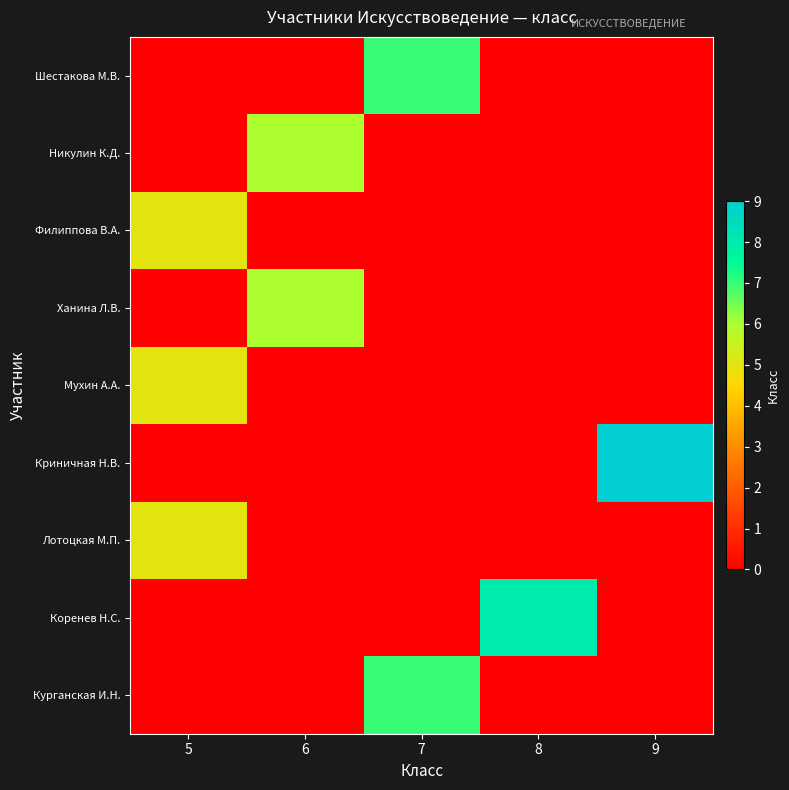

Reading left to right, what are all the values shown in this chart?

Шестакова М.В.: 5=0	6=0	7=7	8=0	9=0
Никулин К.Д.: 5=0	6=6	7=0	8=0	9=0
Филиппова В.А.: 5=5	6=0	7=0	8=0	9=0
Ханина Л.В.: 5=0	6=6	7=0	8=0	9=0
Мухин А.А.: 5=5	6=0	7=0	8=0	9=0
Криничная Н.В.: 5=0	6=0	7=0	8=0	9=9
Лотоцкая М.П.: 5=5	6=0	7=0	8=0	9=0
Коренев Н.С.: 5=0	6=0	7=0	8=8	9=0
Курганская И.Н.: 5=0	6=0	7=7	8=0	9=0